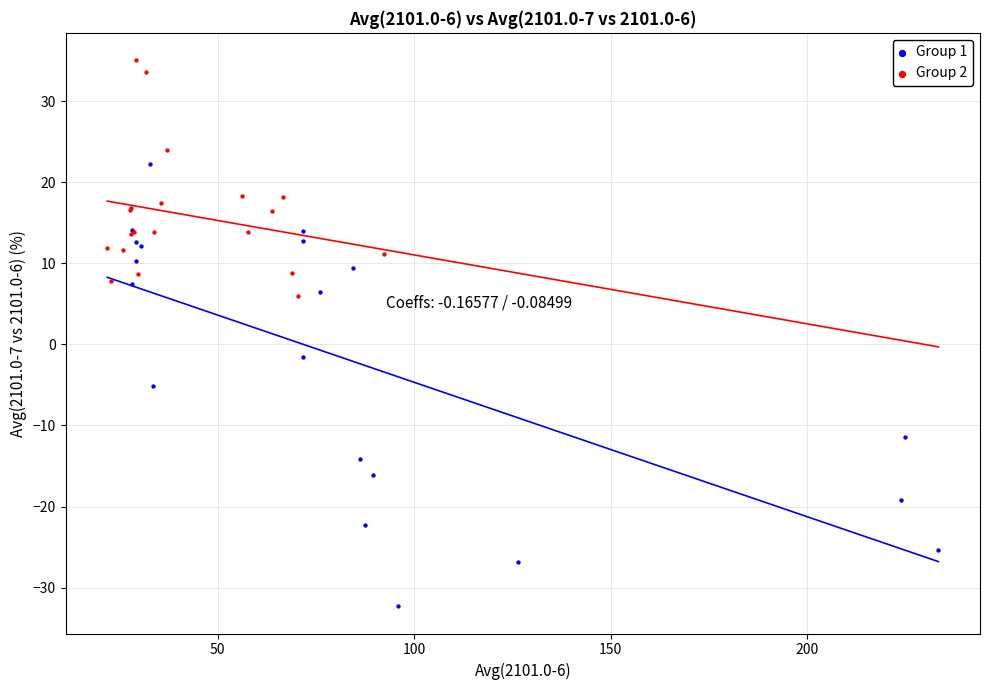

Which series contains the highest Y value?

Group 2